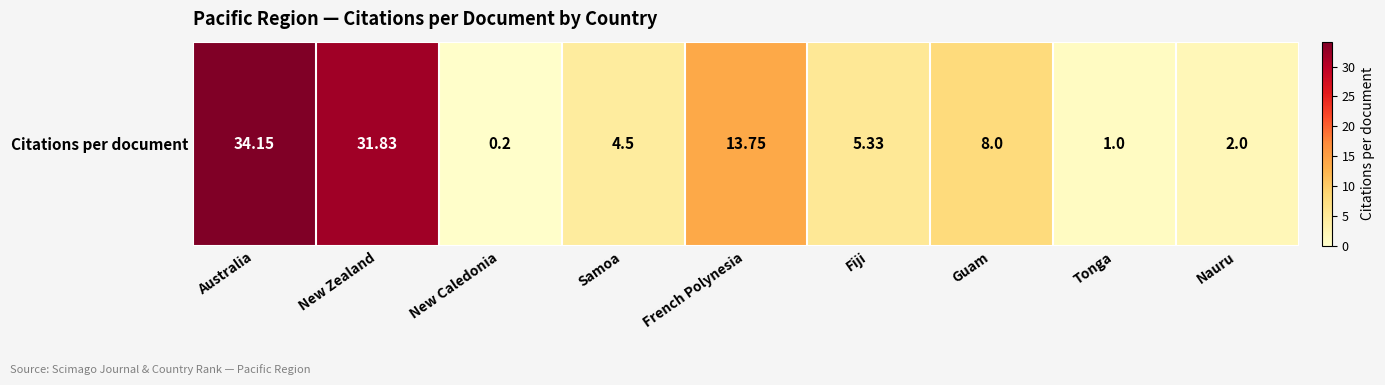

Reading left to right, transcribe all the data shown in this chart.

34.1	31.8	0.2	4.5	13.8	5.3	8.0	1.0	2.0